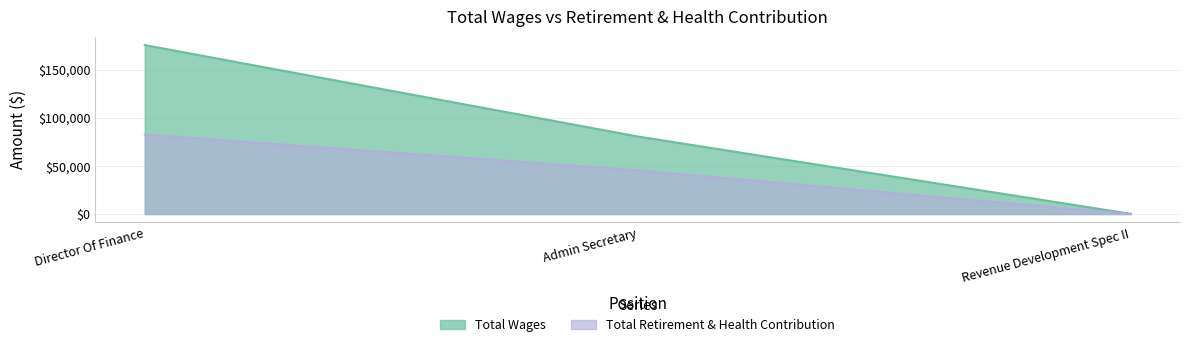

True or false: Total Retirement & Health Contribution has a value of 28377 at Revenue Development Spec II.

False